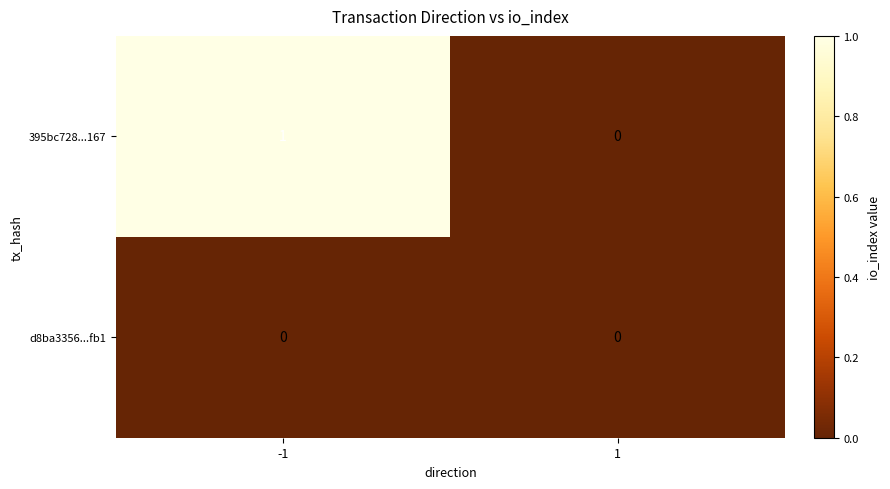

Which series has the largest range (max minus min)?

395bc728...167